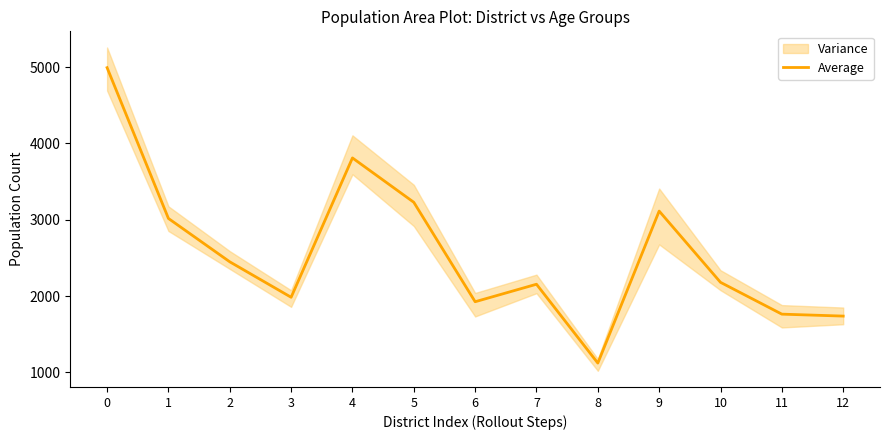

Reading left to right, what are all the values shown in this chart?

0=4992.7	1=3017.2	2=2449.0	3=1984.5	4=3810.0	5=3229.0	6=1926.0	7=2155.2	8=1122.2	9=3113.7	10=2180.2	11=1763.3	12=1737.8